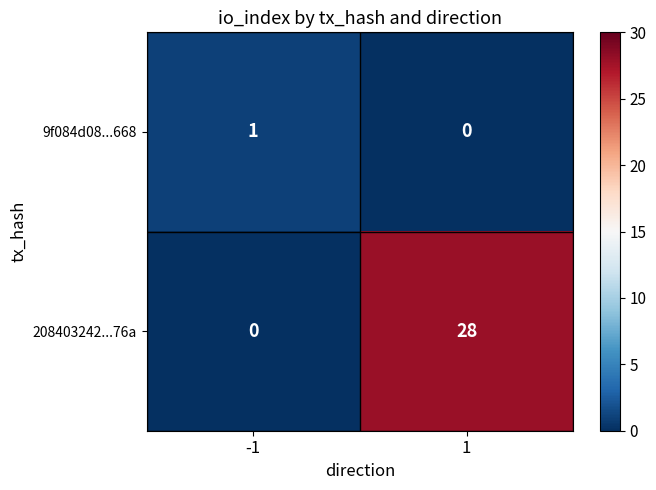

Reading right to left, list all the values displayed in this chart.

9f084d08...668: 0	1
208403242...76a: 28	0